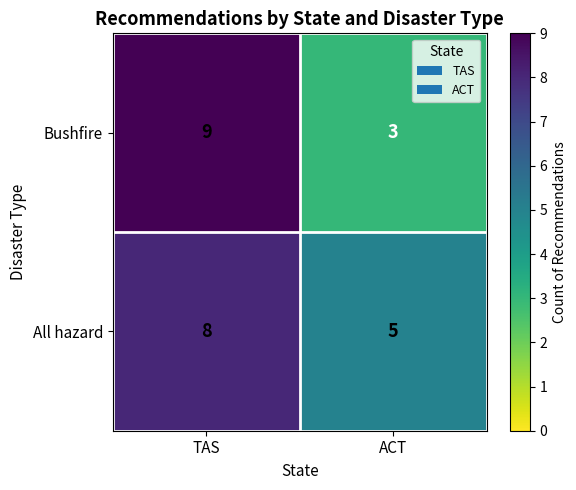

Which series has the largest total across all categories?

All hazard